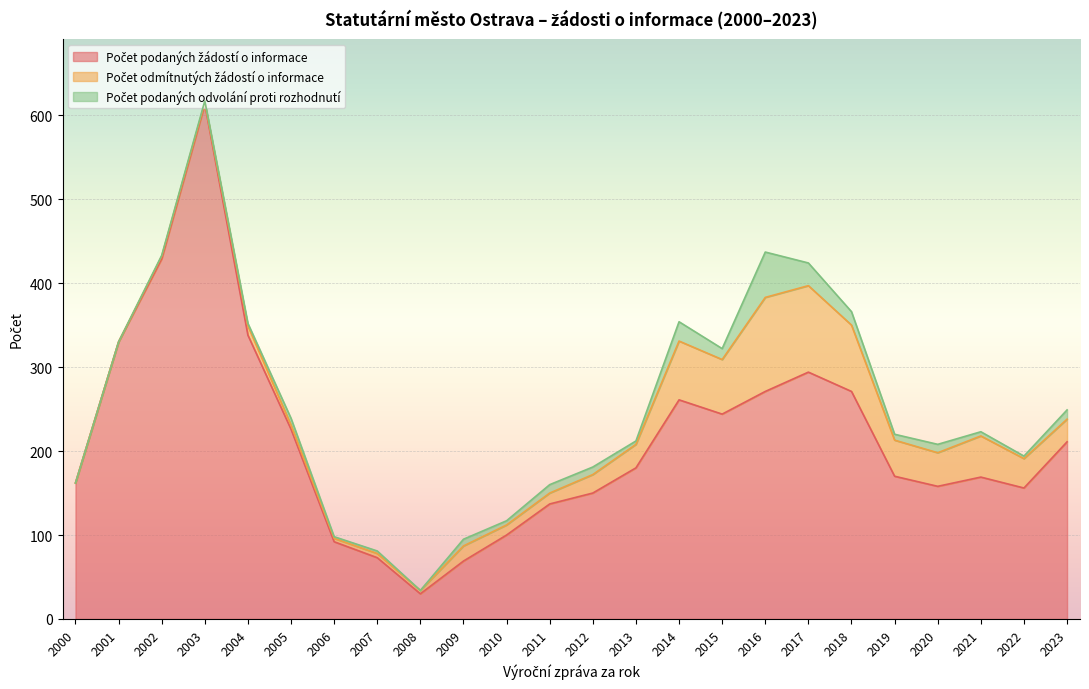

How many values in Počet podaných odvolání proti rozhodnutí are above zero?

21